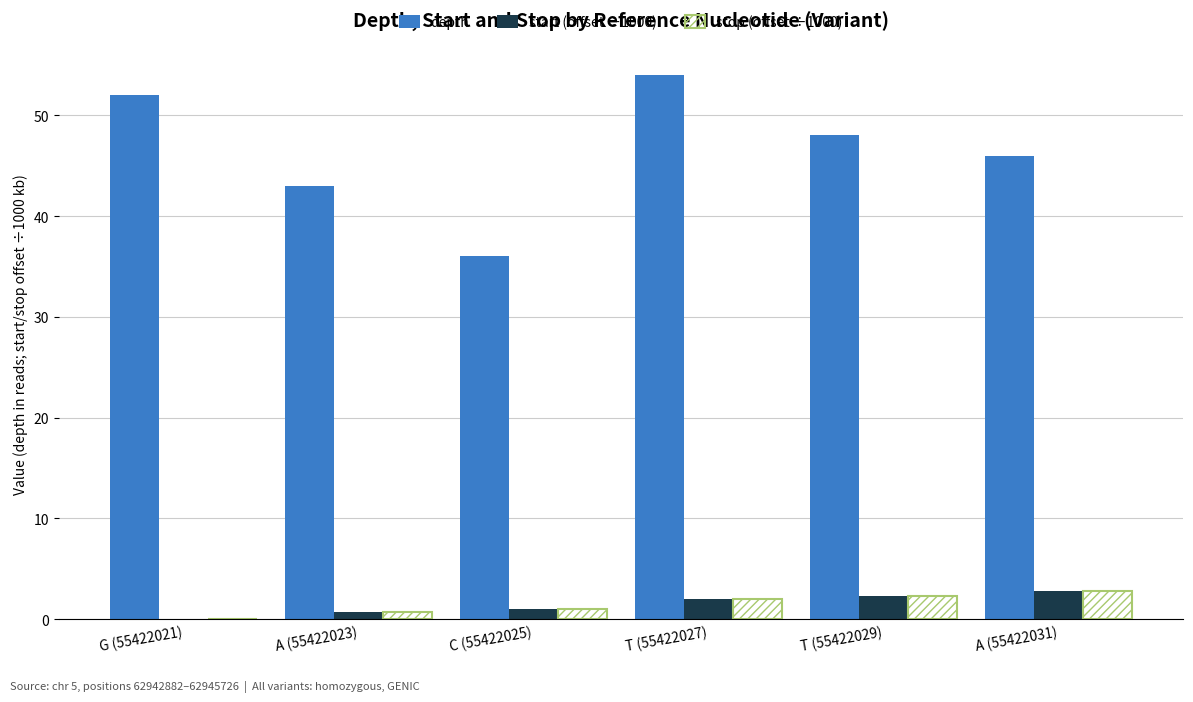

What is the sum of the start (offset ÷1000) values at T (55422029) and G (55422021)?

2.4